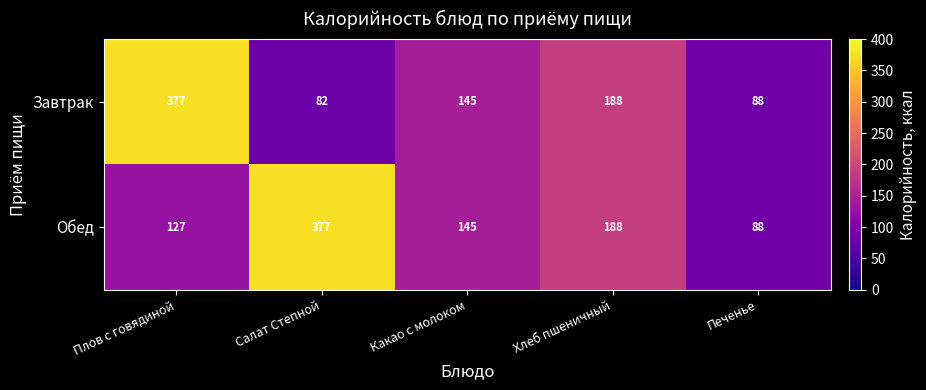

The Завтрак series shows 30 at Печенье. True or false?

False